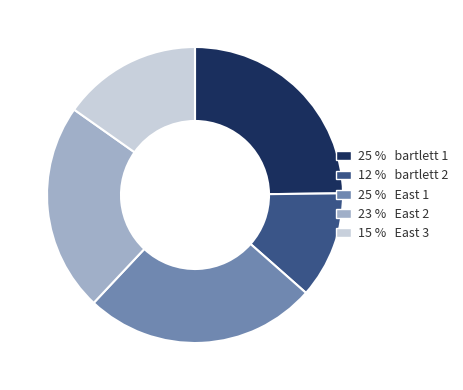

Does any single category account for the majority?

No